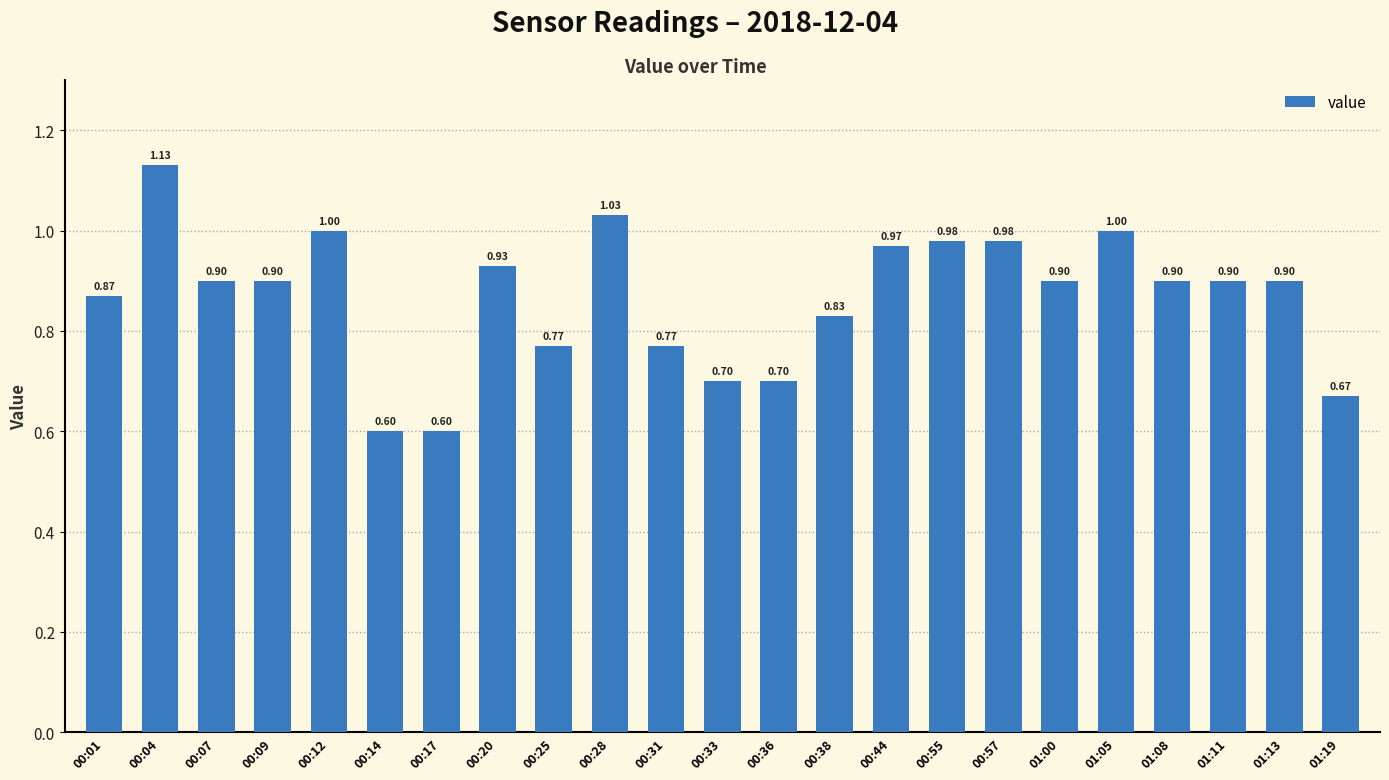

Between 00:01 and 00:57, which is larger?

00:57